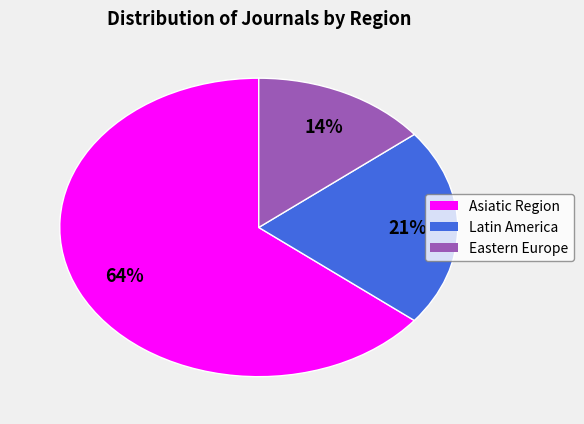

How many segments does this pie chart have?

3